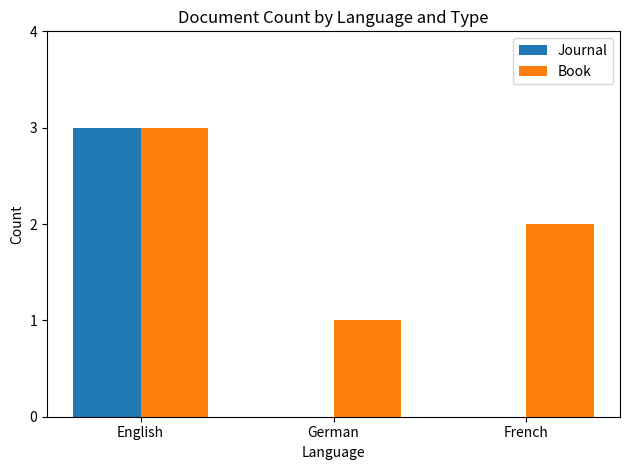

The Book series shows 2 at French. True or false?

True